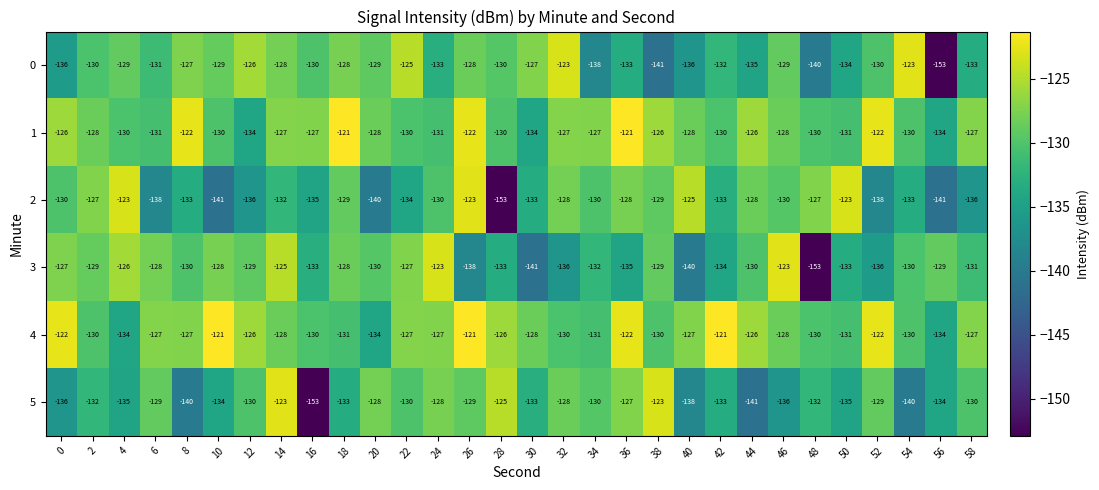

Which series has the largest total across all categories?

4